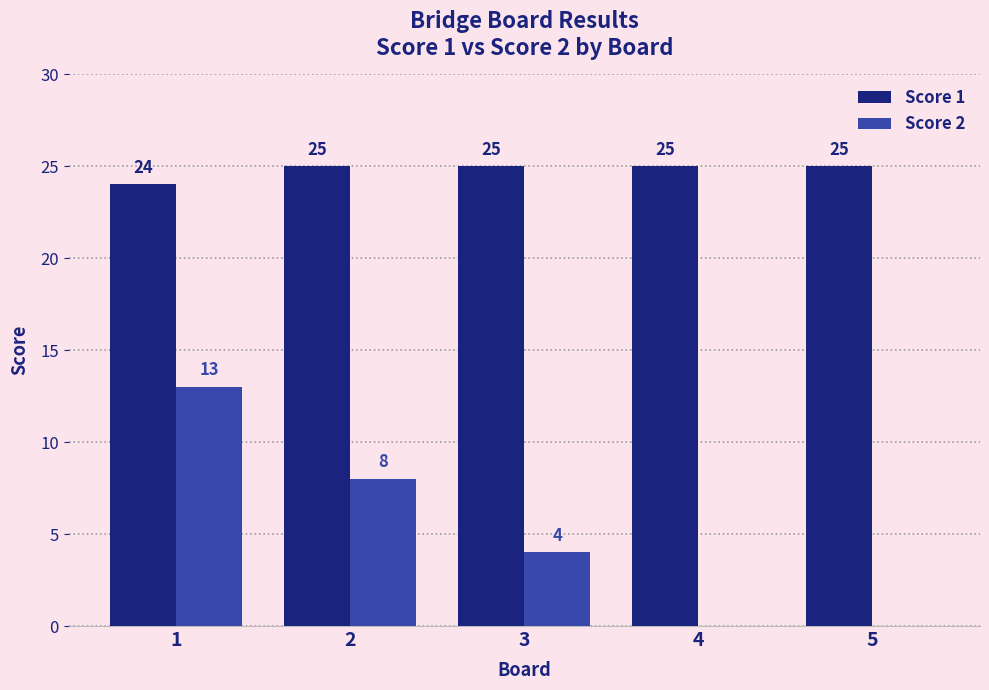

Are the bars horizontal?

No